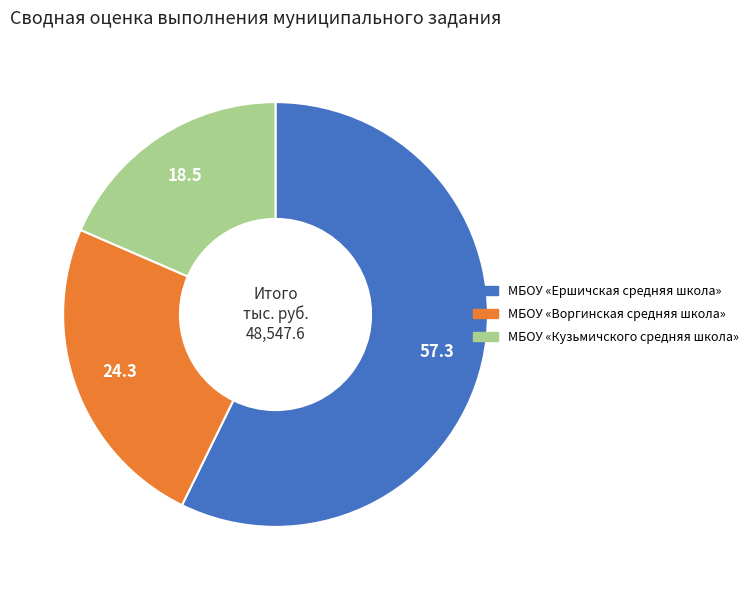

How many segments does this pie chart have?

3